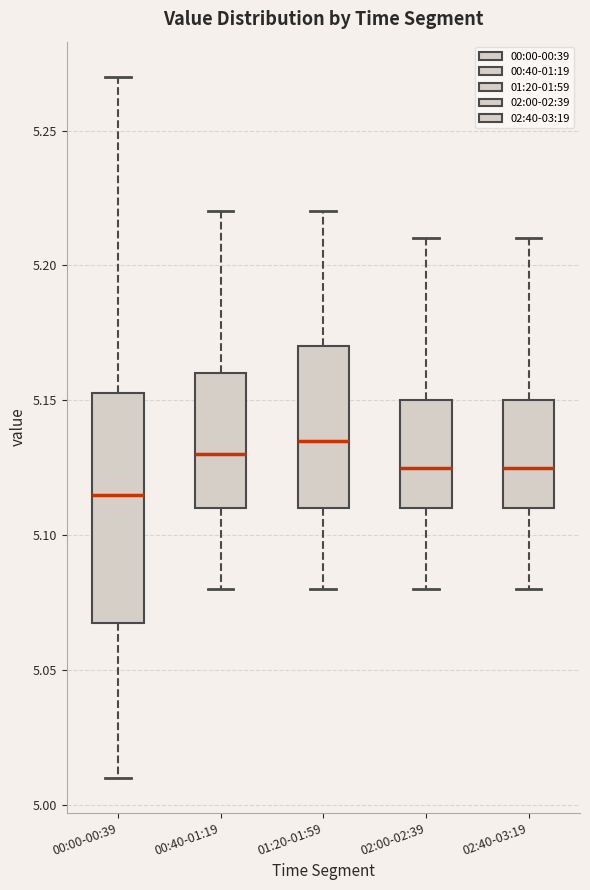

Reading left to right, read every box against the y-axis: the position of its median line, the range the box covers, and the ends of its whiskers. The values are not printed on the chart, so give them approximately, as read against the axis.

00:00-00:39: median 5.115, box 5.070 to 5.155, whiskers 5.010 to 5.270
00:40-01:19: median 5.130, box 5.110 to 5.160, whiskers 5.080 to 5.220
01:20-01:59: median 5.135, box 5.110 to 5.170, whiskers 5.080 to 5.220
02:00-02:39: median 5.125, box 5.110 to 5.150, whiskers 5.080 to 5.210
02:40-03:19: median 5.125, box 5.110 to 5.150, whiskers 5.080 to 5.210